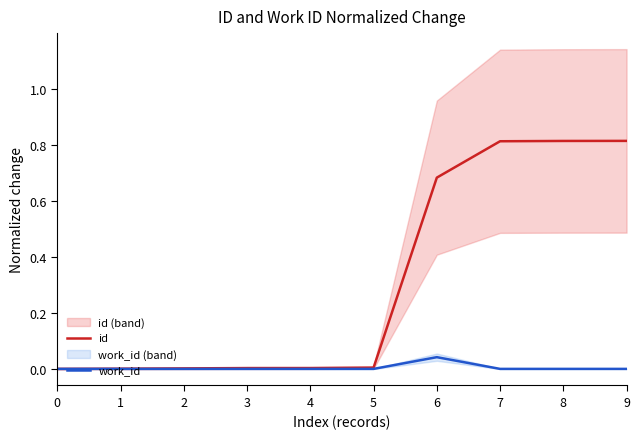

True or false: work_id and id cross at least once.

False